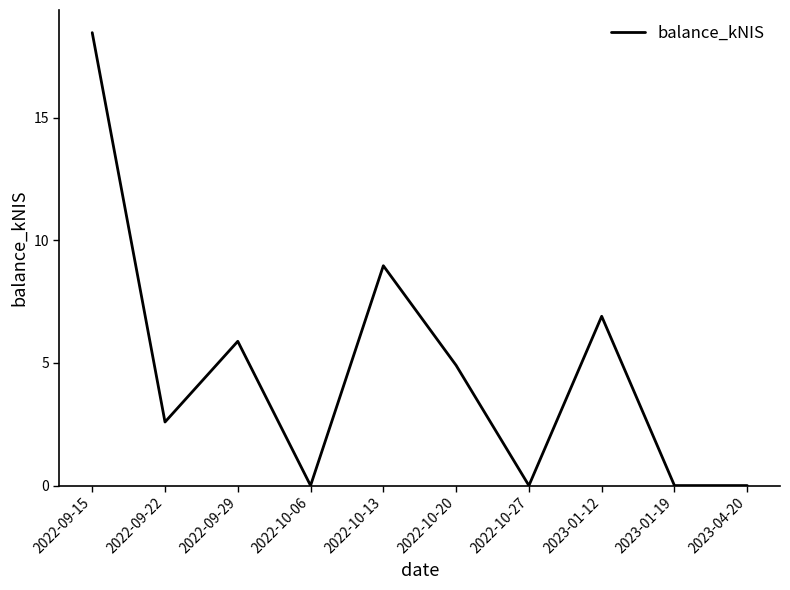

At which label does the data first exceed 4?

2022-09-15